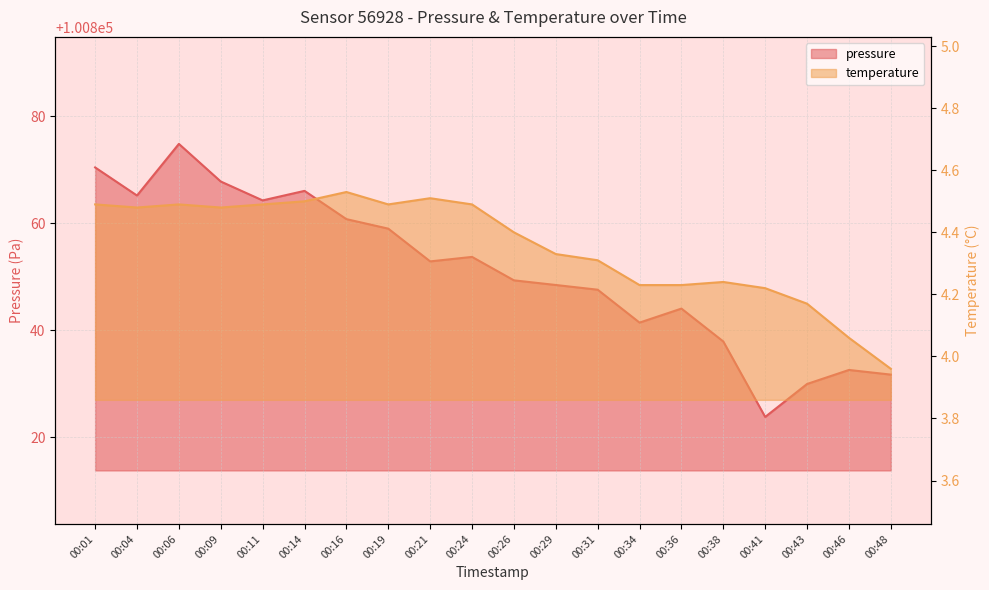

What is the average value of the pressure series?

100851.1